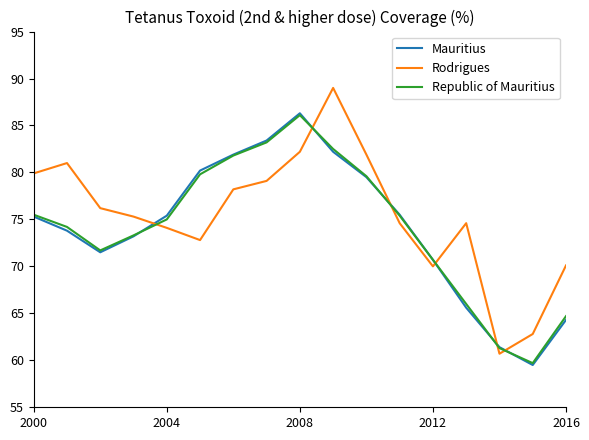

True or false: Mauritius and Rodrigues cross at least once.

True